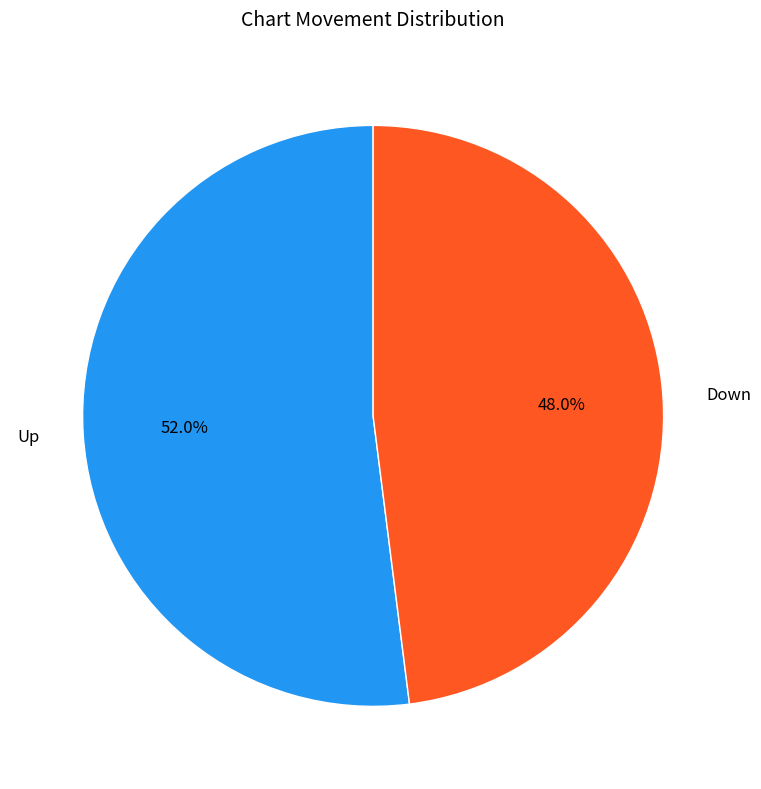

Which slice is the smallest?

Down